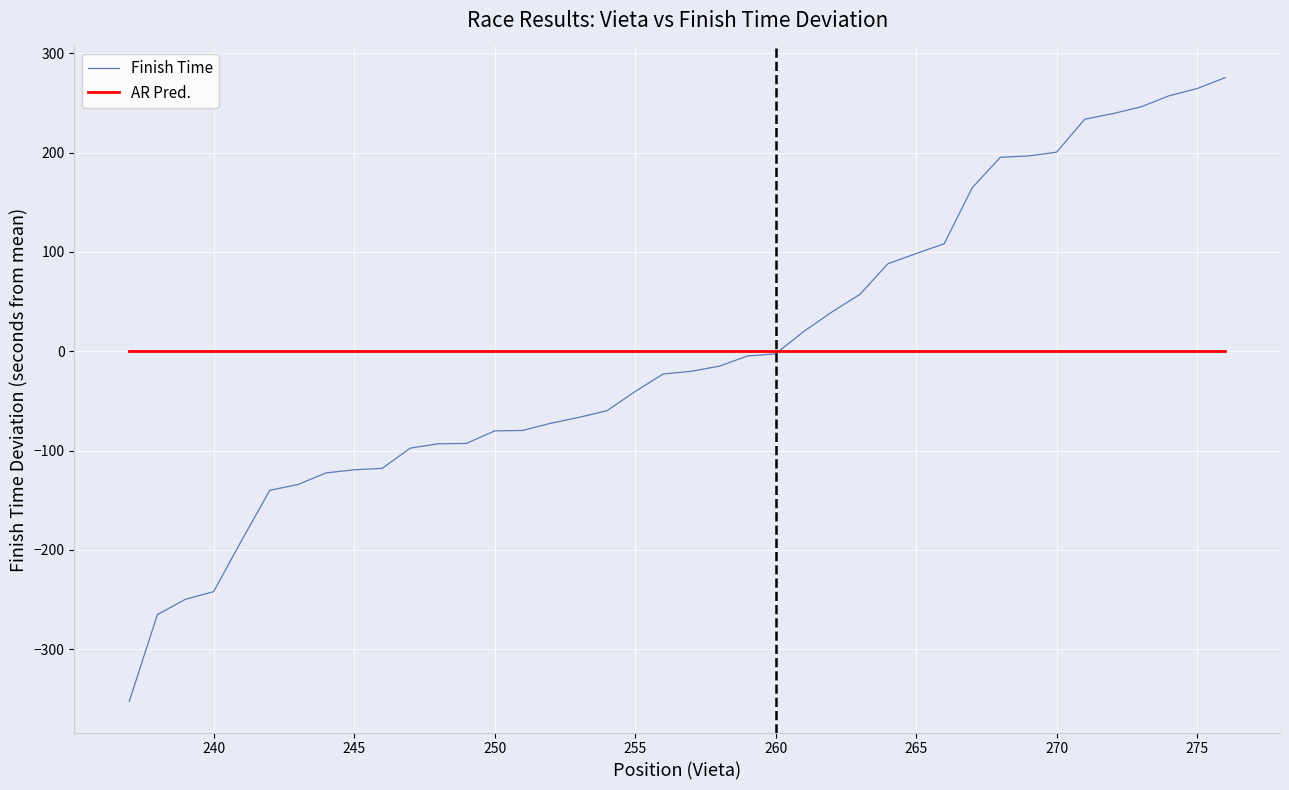

How many values in the Finish Time series are below -20?

21